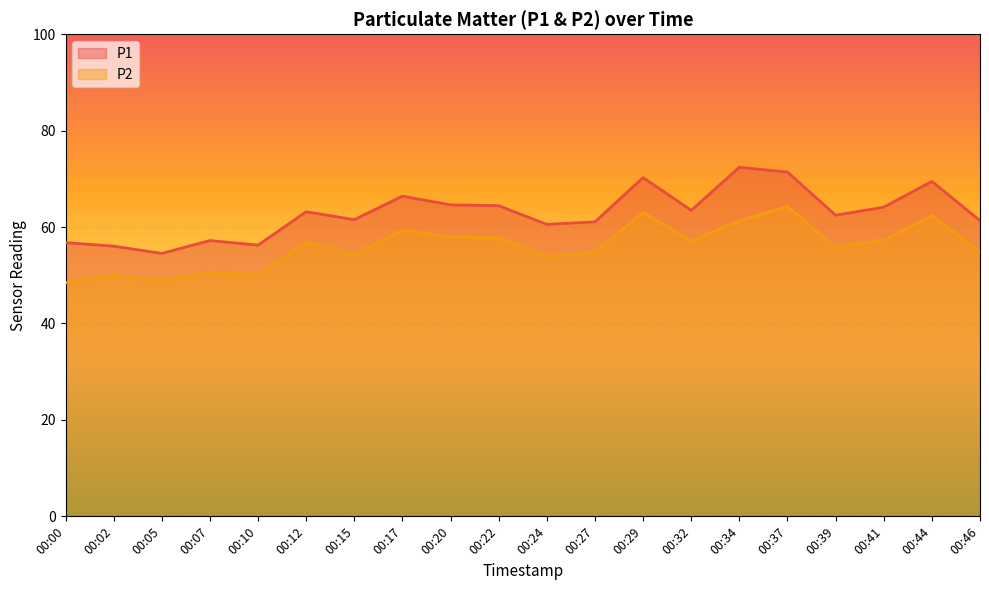

What are all the series names shown in the legend?

P1, P2